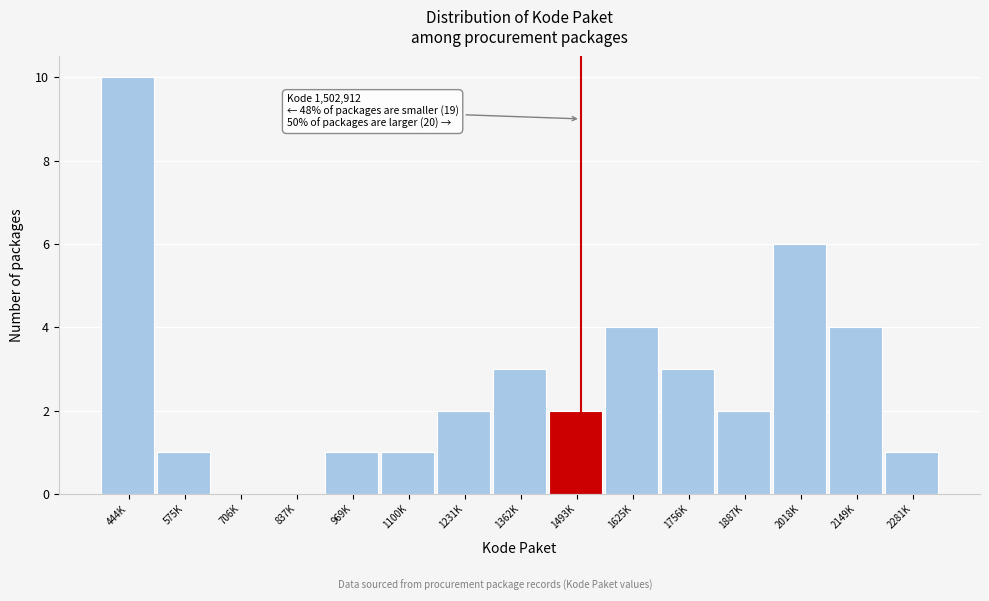

Reading left to right, list all the values displayed in this chart.

444K=10	575K=1	706K=0	837K=0	969K=1	1100K=1	1231K=2	1362K=3	1493K=2	1625K=4	1756K=3	1887K=2	2018K=6	2149K=4	2281K=1